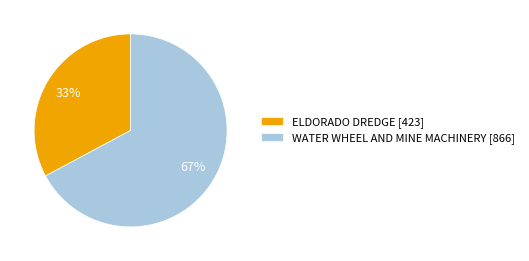

Combined, do WATER WHEEL AND MINE MACHINERY [866] and ELDORADO DREDGE [423] account for over 50%?

Yes